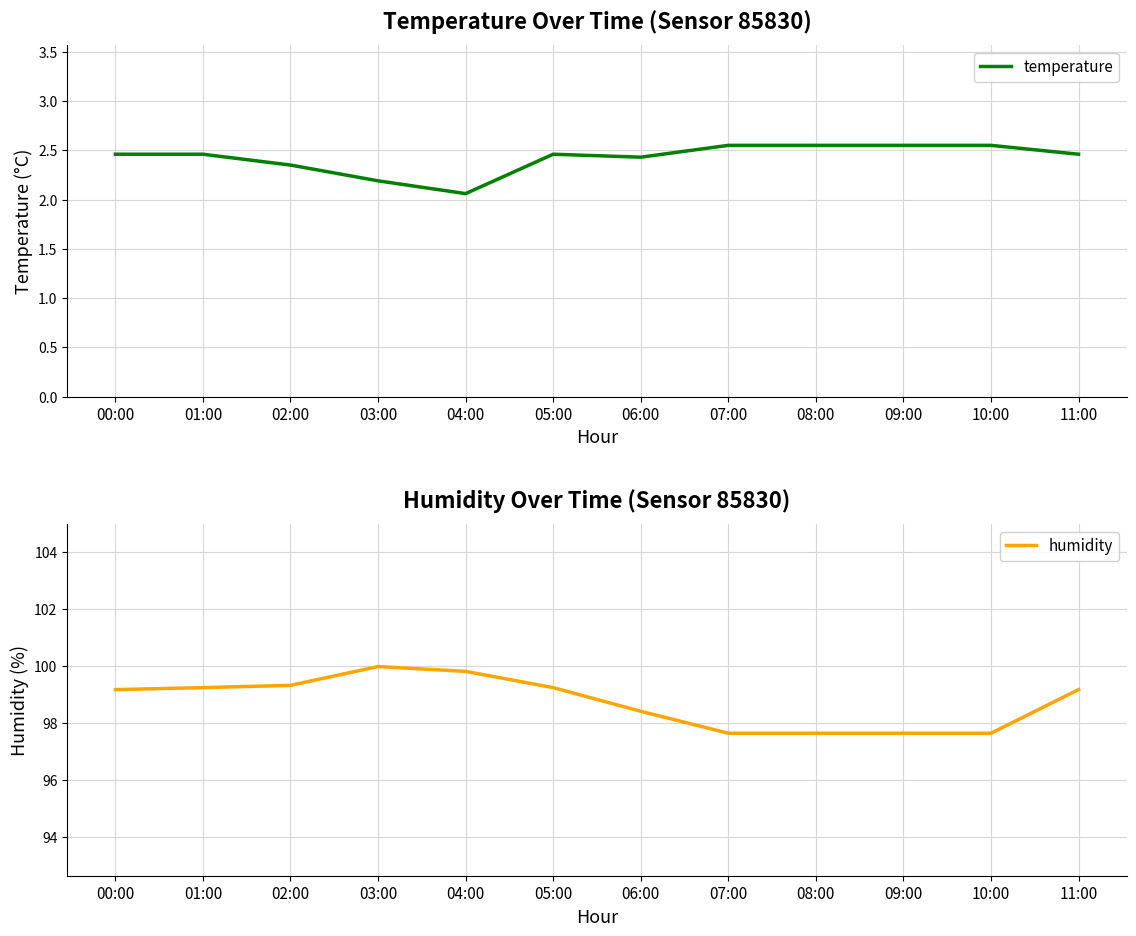

At which category does the chart reach its peak across all series?

03:00